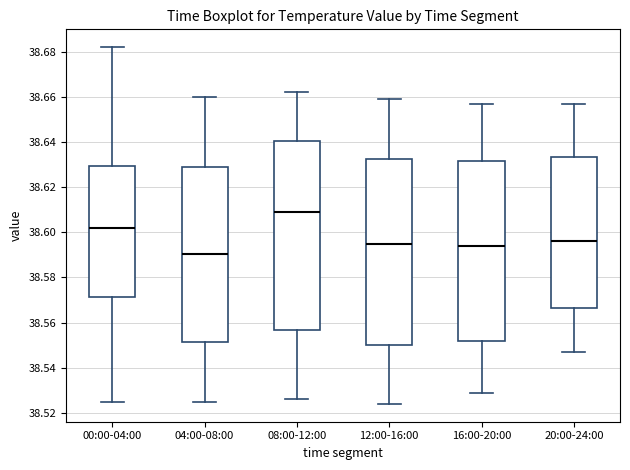

Which box has the highest median line?

08:00-12:00